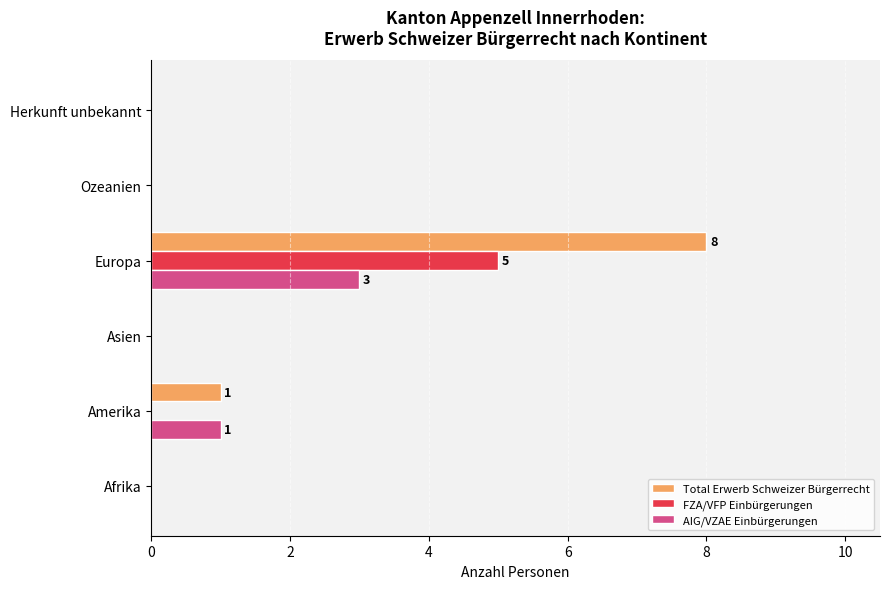

The FZA/VFP Einbürgerungen series shows 3 at Ozeanien. True or false?

False